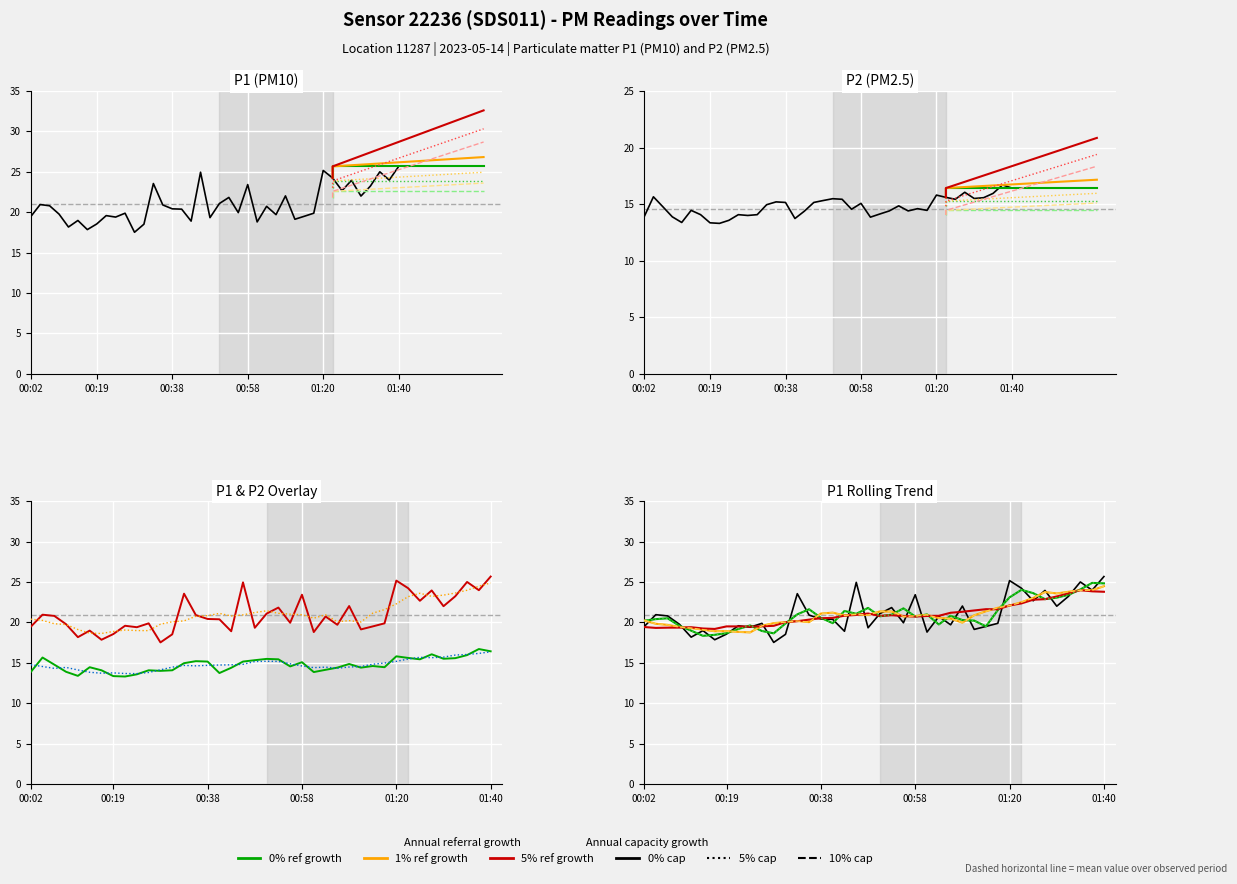

What is the value of the P1 point at the 10th from the left?

19.4